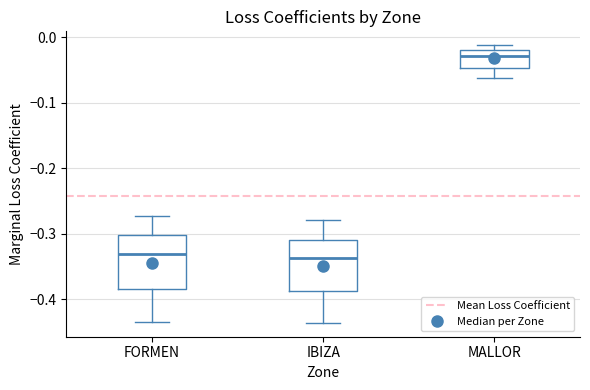

Reading left to right, transcribe this box plot: for each box, give where its median line is, the range the box spans, and where its two whiskers end, as read against the y-axis. The values are not printed on the chart, so give them approximately, as read against the axis.

FORMEN: median -0.33, box -0.38 to -0.30, whiskers -0.43 to -0.27
IBIZA: median -0.34, box -0.39 to -0.31, whiskers -0.44 to -0.28
MALLOR: median -0.03, box -0.05 to -0.02, whiskers -0.06 to -0.01